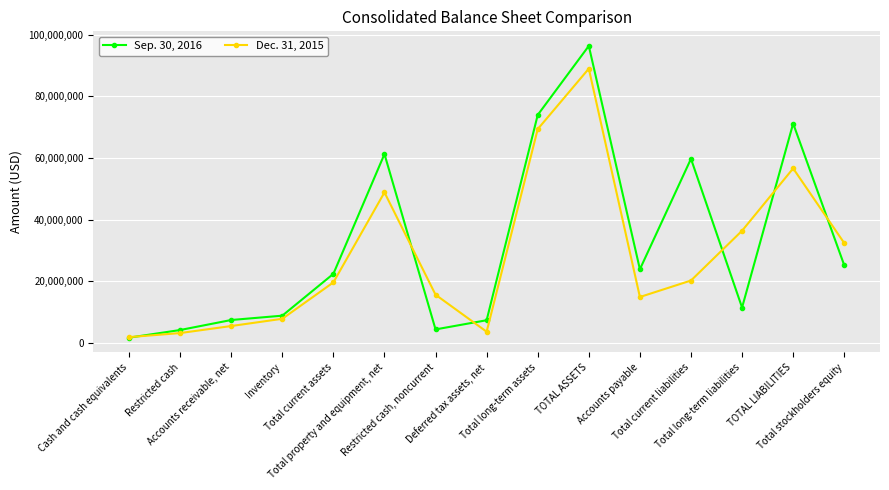

In Dec. 31, 2015, how many points are higher than both neighbors (excluding endpoints)?

3